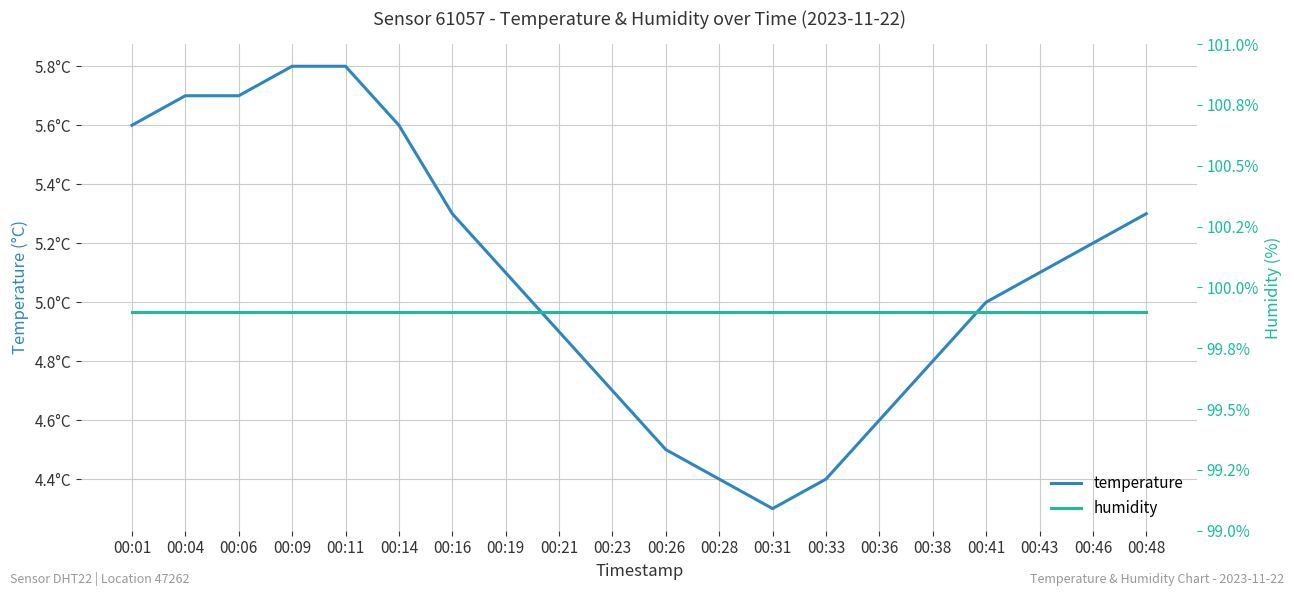

Is this an area chart (filled region under the line)?

No